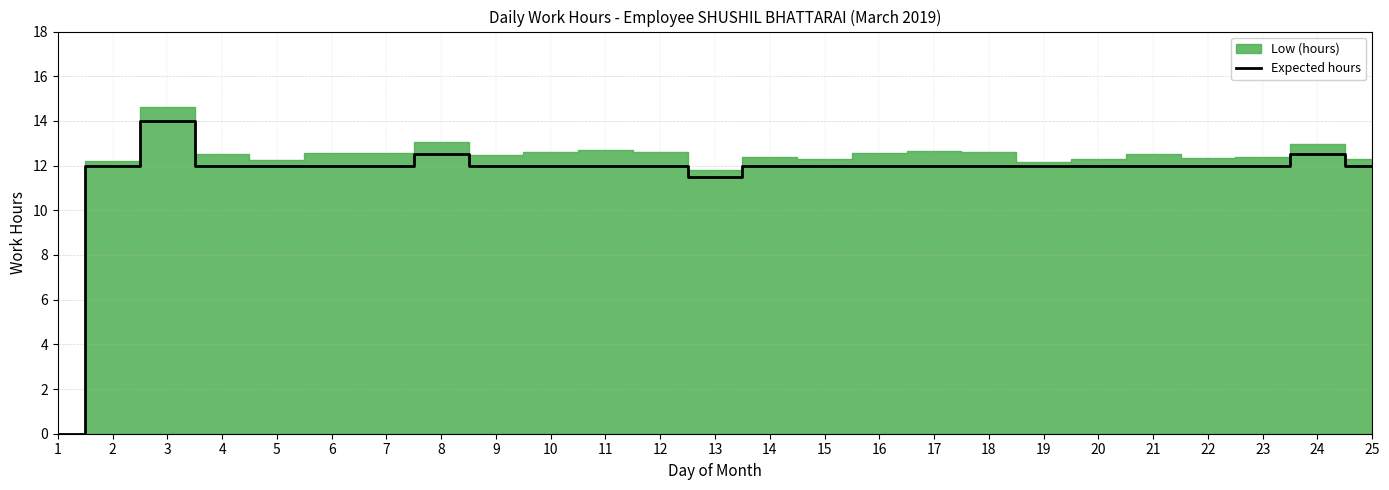

Where is Expected hours nearest to the value 7?

13